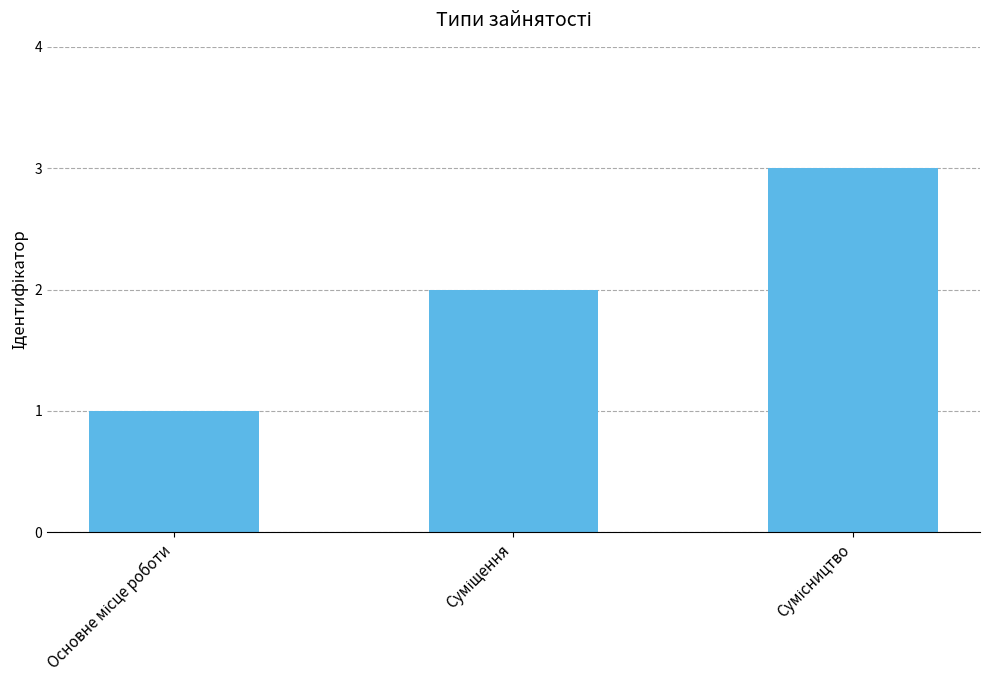

What is the sum of all values?

6